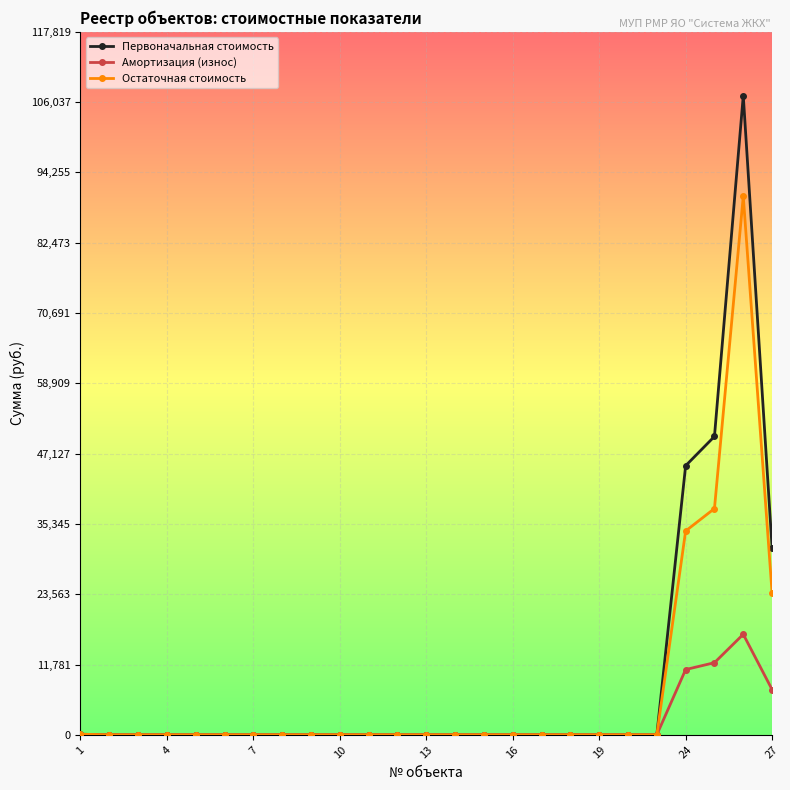

Which series has the widest spread of values?

Первоначальная стоимость